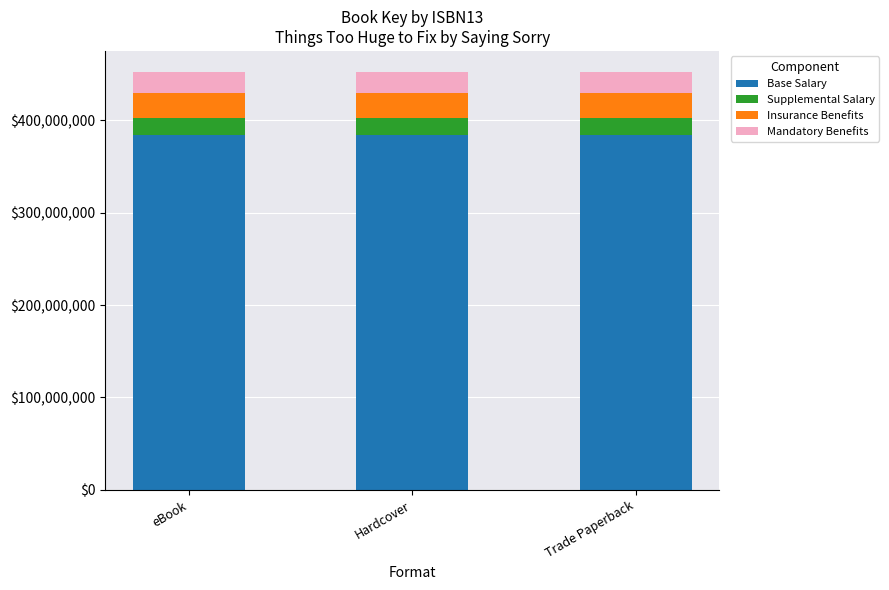

What is the total value across all series at eBook?

452188401.0